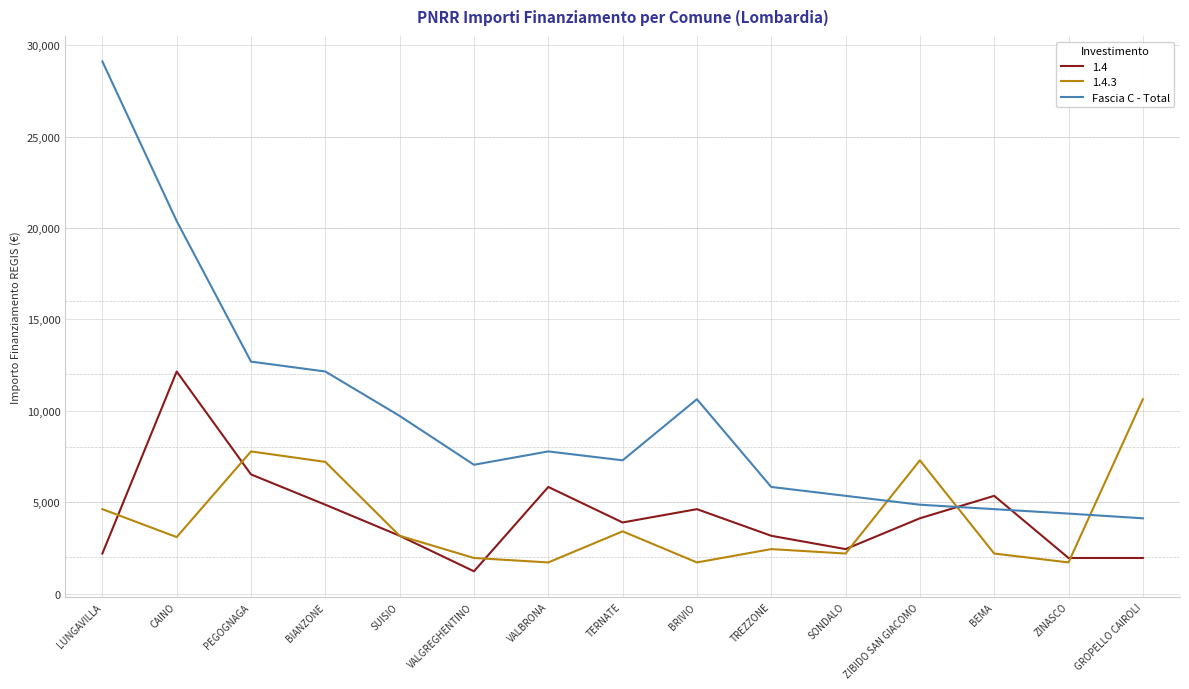

Which category has the highest value in the 1.4 series?

CAINO